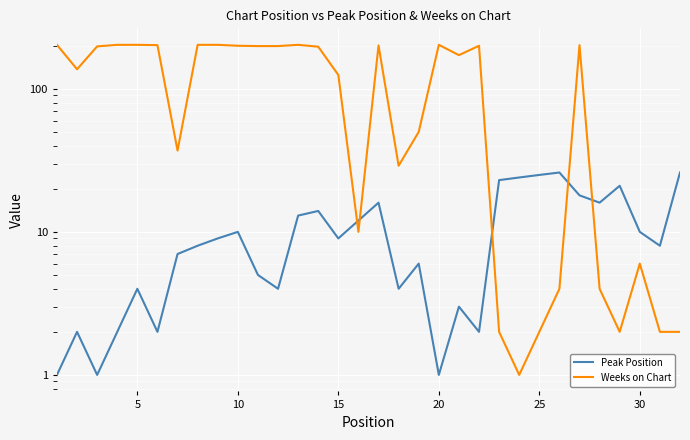

How many distinct data groups are displayed?

2